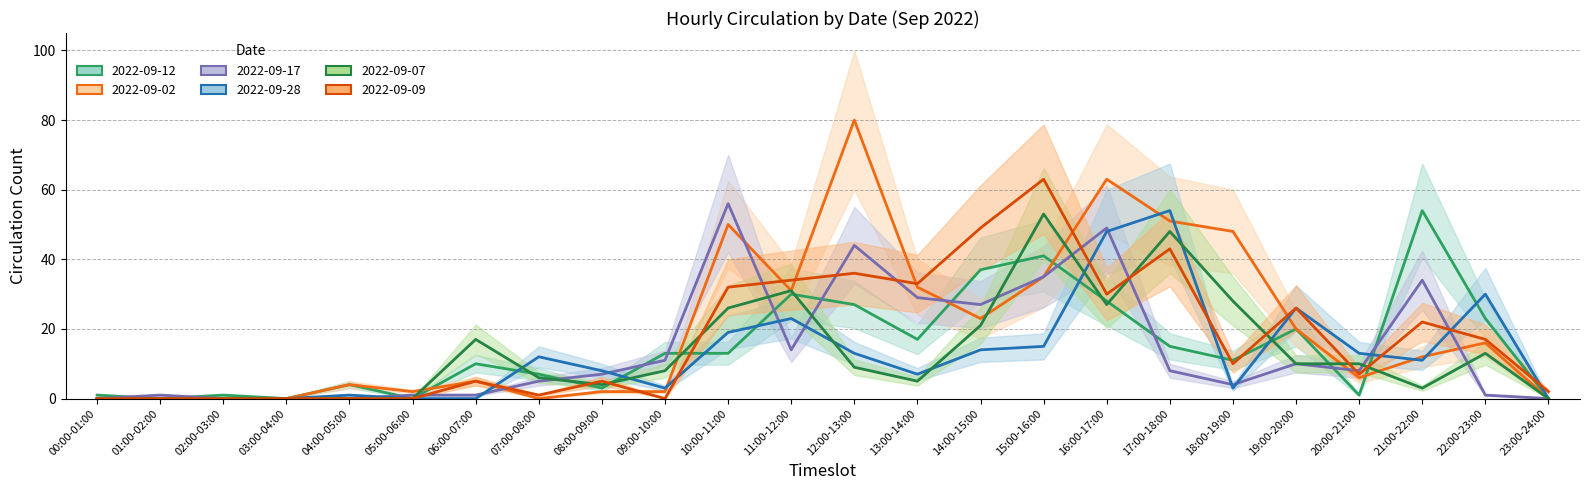

What are all the series names shown in the legend?

2022-09-12, 2022-09-02, 2022-09-17, 2022-09-28, 2022-09-07, 2022-09-09